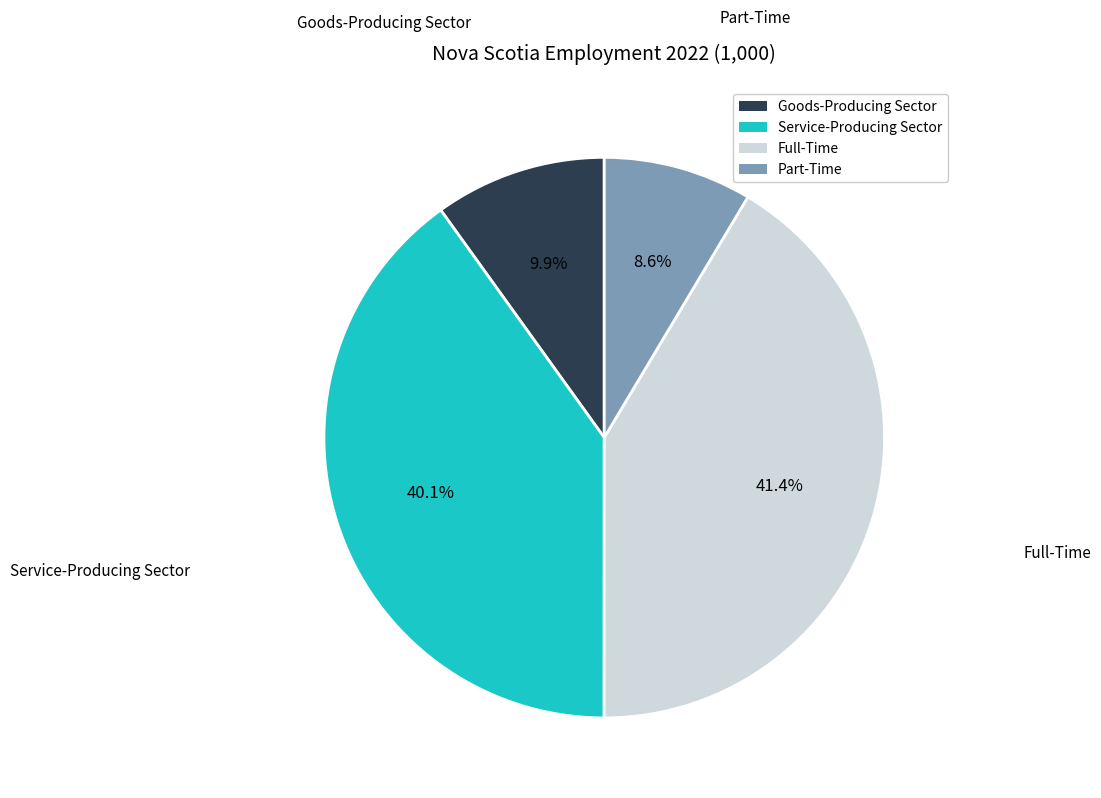

Between Full-Time and Service-Producing Sector, which is larger?

Full-Time